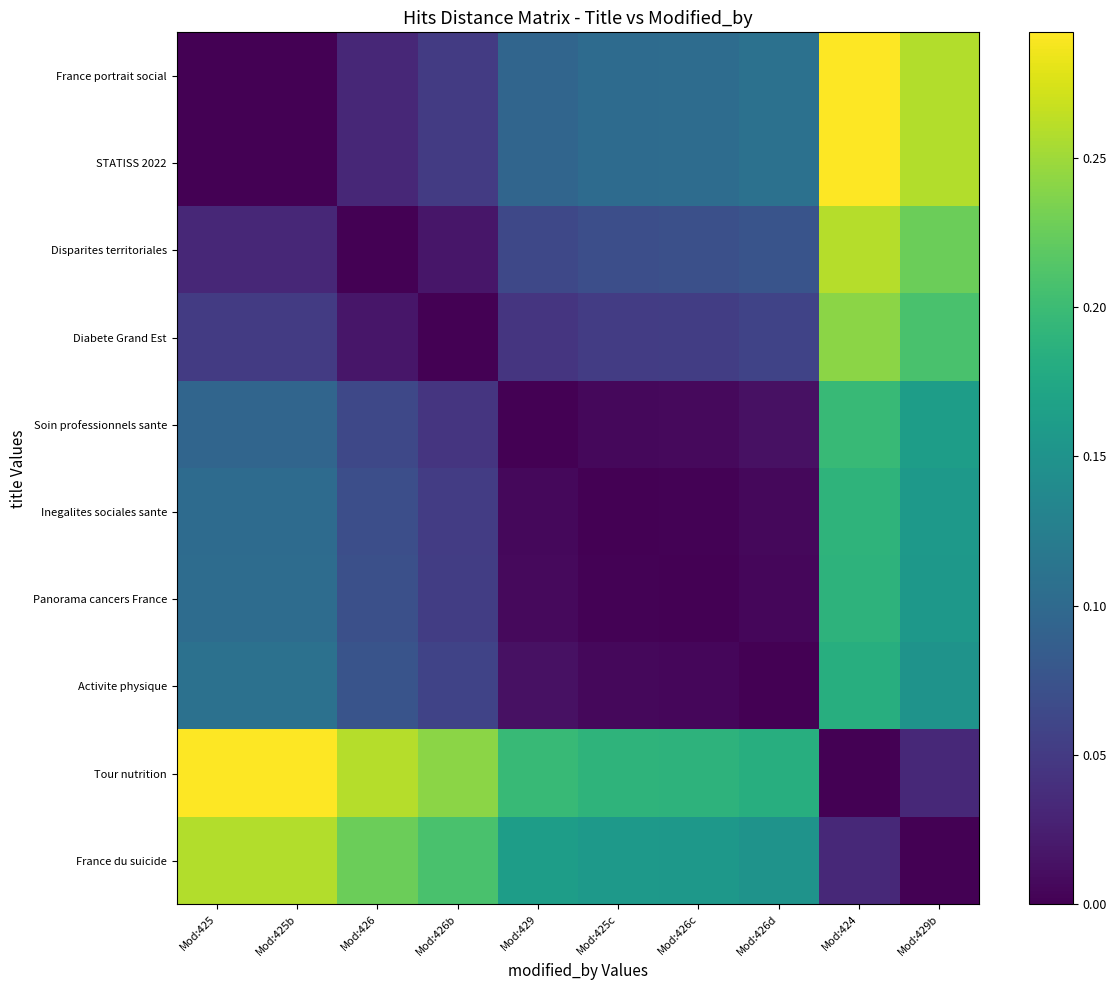

Reading left to right, list all the values displayed in this chart.

France portrait social: Mod:425=0.0	Mod:425b=0.0	Mod:426=0.0	Mod:426b=0.1	Mod:429=0.1	Mod:425c=0.1	Mod:426c=0.1	Mod:426d=0.1	Mod:424=0.3	Mod:429b=0.3
STATISS 2022: Mod:425=0.0	Mod:425b=0.0	Mod:426=0.0	Mod:426b=0.1	Mod:429=0.1	Mod:425c=0.1	Mod:426c=0.1	Mod:426d=0.1	Mod:424=0.3	Mod:429b=0.3
Disparites territoriales: Mod:425=0.0	Mod:425b=0.0	Mod:426=0.0	Mod:426b=0.0	Mod:429=0.1	Mod:425c=0.1	Mod:426c=0.1	Mod:426d=0.1	Mod:424=0.3	Mod:429b=0.2
Diabete Grand Est: Mod:425=0.1	Mod:425b=0.1	Mod:426=0.0	Mod:426b=0.0	Mod:429=0.0	Mod:425c=0.1	Mod:426c=0.1	Mod:426d=0.1	Mod:424=0.2	Mod:429b=0.2
Soin professionnels sante: Mod:425=0.1	Mod:425b=0.1	Mod:426=0.1	Mod:426b=0.0	Mod:429=0.0	Mod:425c=0.0	Mod:426c=0.0	Mod:426d=0.0	Mod:424=0.2	Mod:429b=0.2
Inegalites sociales sante: Mod:425=0.1	Mod:425b=0.1	Mod:426=0.1	Mod:426b=0.1	Mod:429=0.0	Mod:425c=0.0	Mod:426c=0.0	Mod:426d=0.0	Mod:424=0.2	Mod:429b=0.2
Panorama cancers France: Mod:425=0.1	Mod:425b=0.1	Mod:426=0.1	Mod:426b=0.1	Mod:429=0.0	Mod:425c=0.0	Mod:426c=0.0	Mod:426d=0.0	Mod:424=0.2	Mod:429b=0.2
Activite physique: Mod:425=0.1	Mod:425b=0.1	Mod:426=0.1	Mod:426b=0.1	Mod:429=0.0	Mod:425c=0.0	Mod:426c=0.0	Mod:426d=0.0	Mod:424=0.2	Mod:429b=0.2
Tour nutrition: Mod:425=0.3	Mod:425b=0.3	Mod:426=0.3	Mod:426b=0.2	Mod:429=0.2	Mod:425c=0.2	Mod:426c=0.2	Mod:426d=0.2	Mod:424=0.0	Mod:429b=0.0
France du suicide: Mod:425=0.3	Mod:425b=0.3	Mod:426=0.2	Mod:426b=0.2	Mod:429=0.2	Mod:425c=0.2	Mod:426c=0.2	Mod:426d=0.2	Mod:424=0.0	Mod:429b=0.0